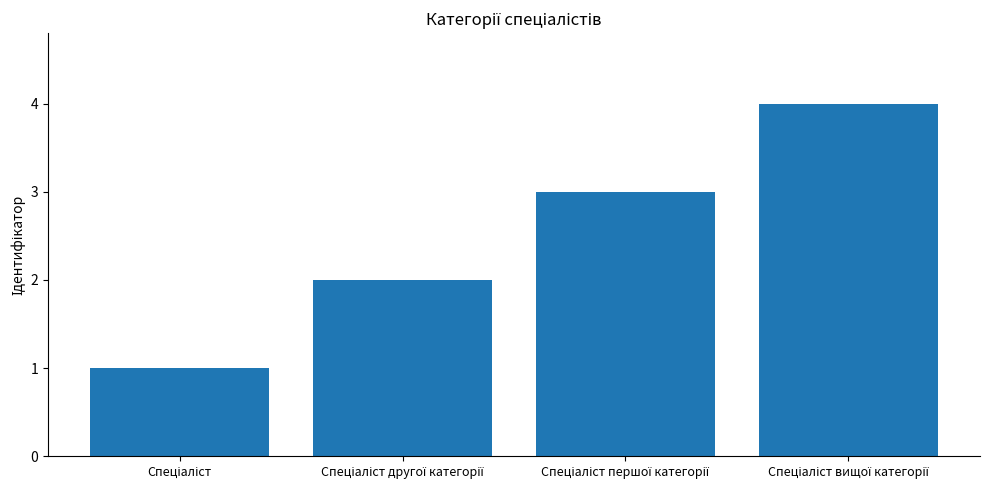

What is the sum of all values?

10